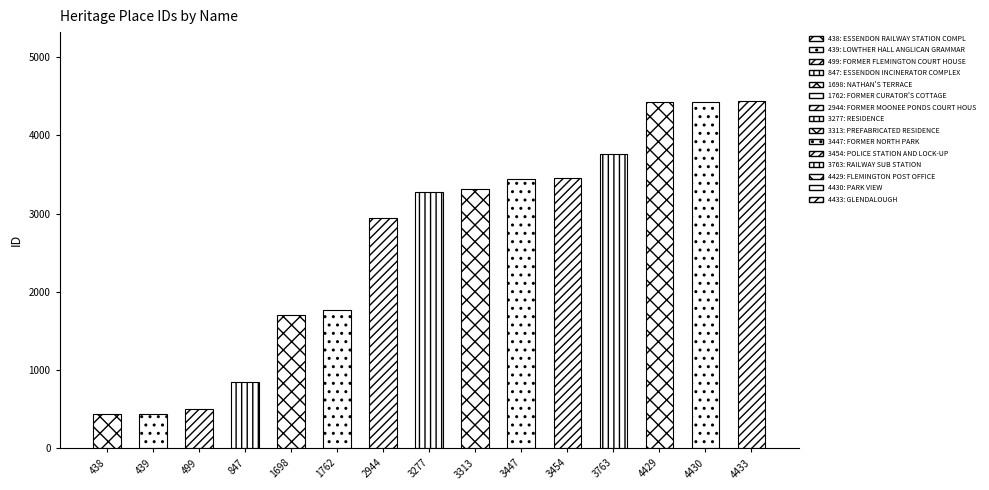

What is the greatest value displayed?

4433